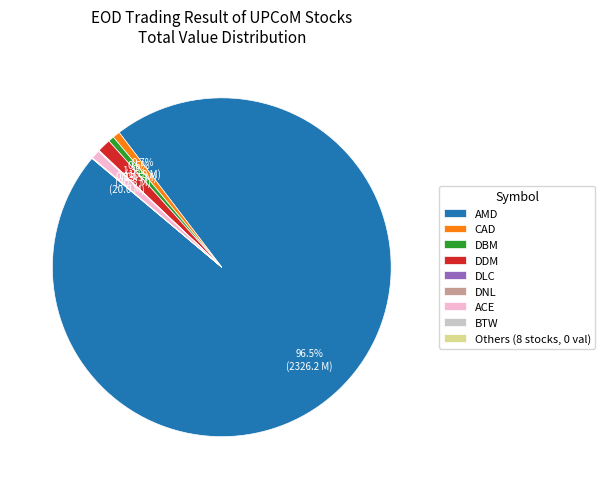

Which category accounts for the majority?

AMD